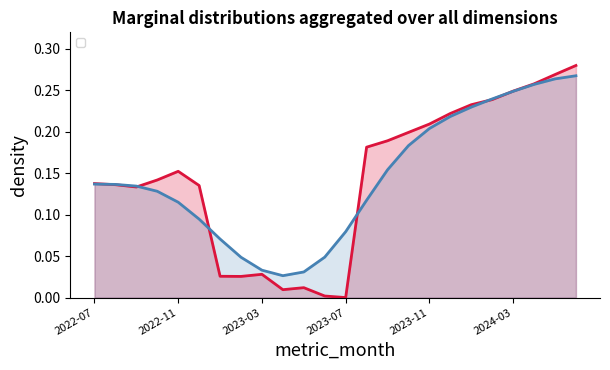

At which category does the chart reach its minimum across all series?

2023-07